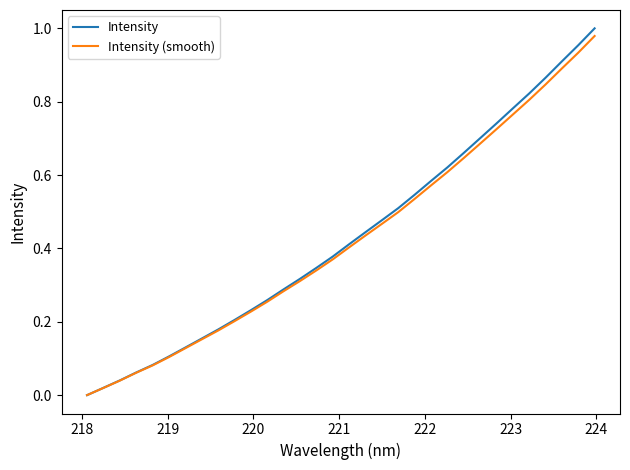

Which series has the widest spread of values?

Intensity